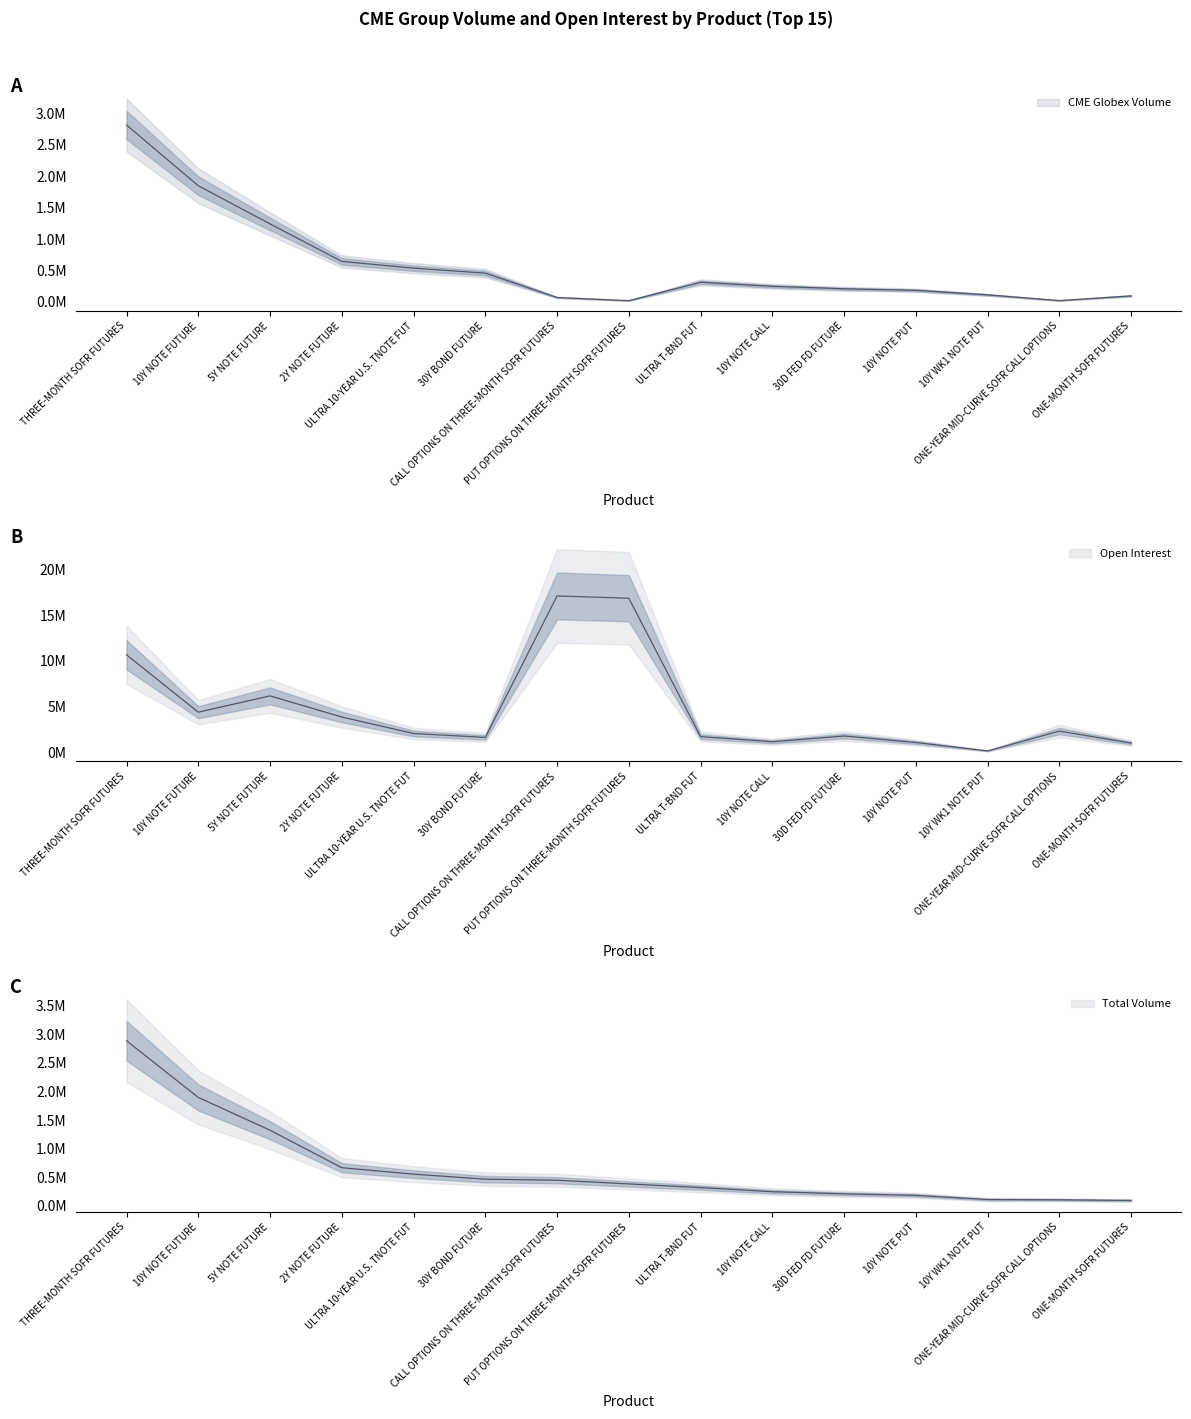

Reading right to left, what are all the values shown in this chart?

Open Interest: 1015189	2324389	161650	1079268	1789987	1161315	1720463	16833930	17086238	1636255	2060214	3861754	6169909	4390906	10655845
Total Volume: 96335	108120	112984	185455	212079	249167	320909	385158	449875	468319	555687	668296	1322895	1895587	2885219
CME Globex Volume: 96335	21800	112984	185455	209679	249167	313274	20463	70705	459043	538211	645493	1242723	1850113	2816944